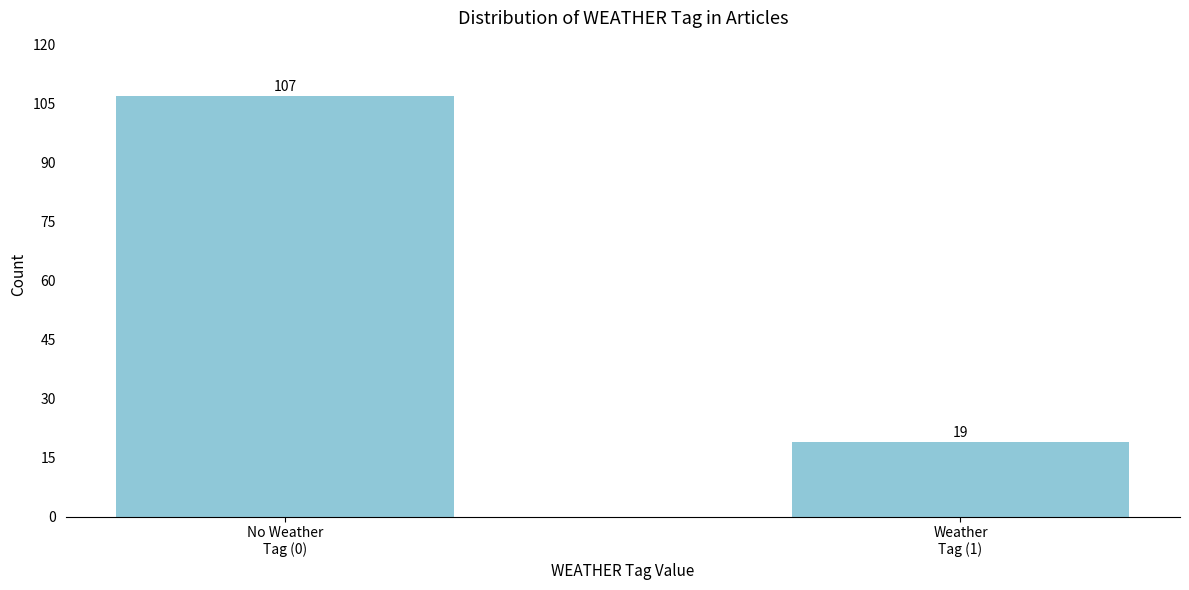

Reading left to right, list all the values displayed in this chart.

107	19